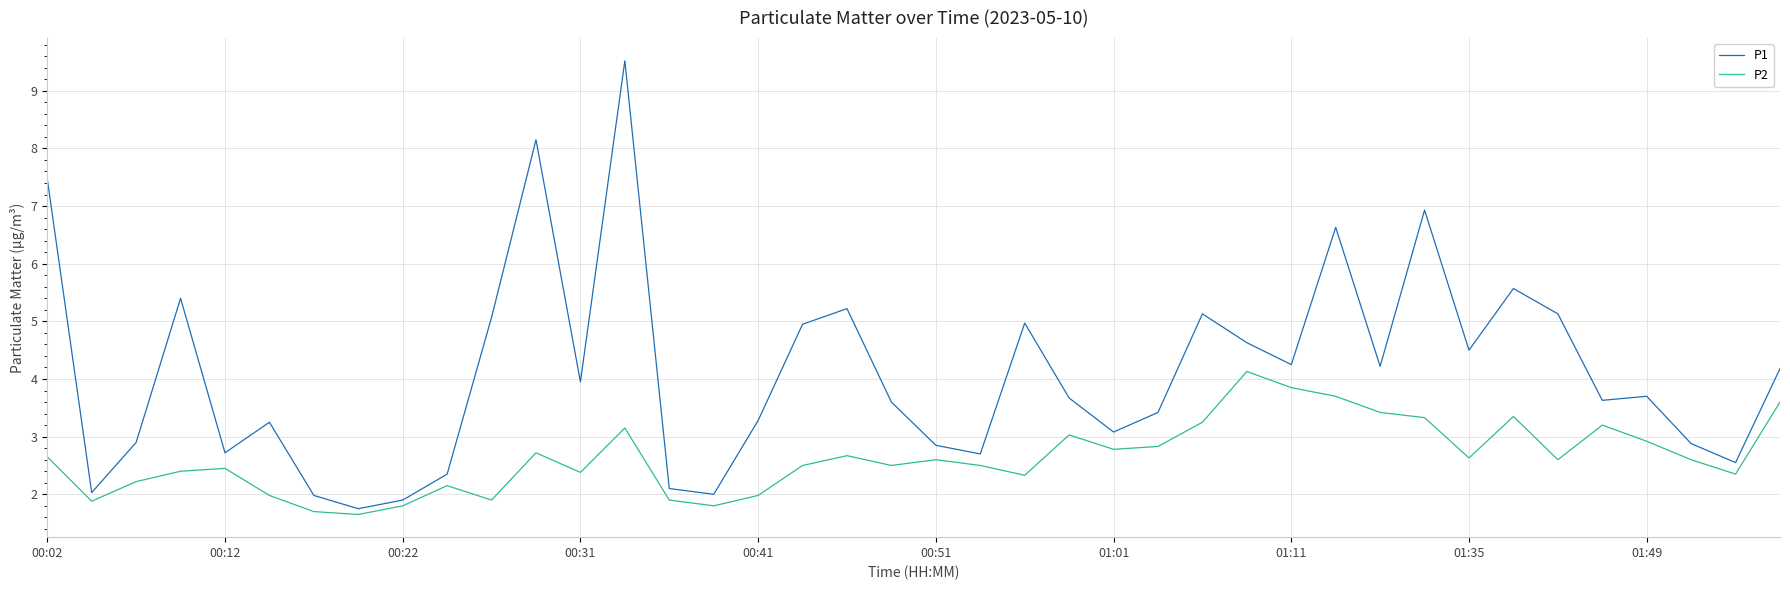

Which series has the widest spread of values?

P1